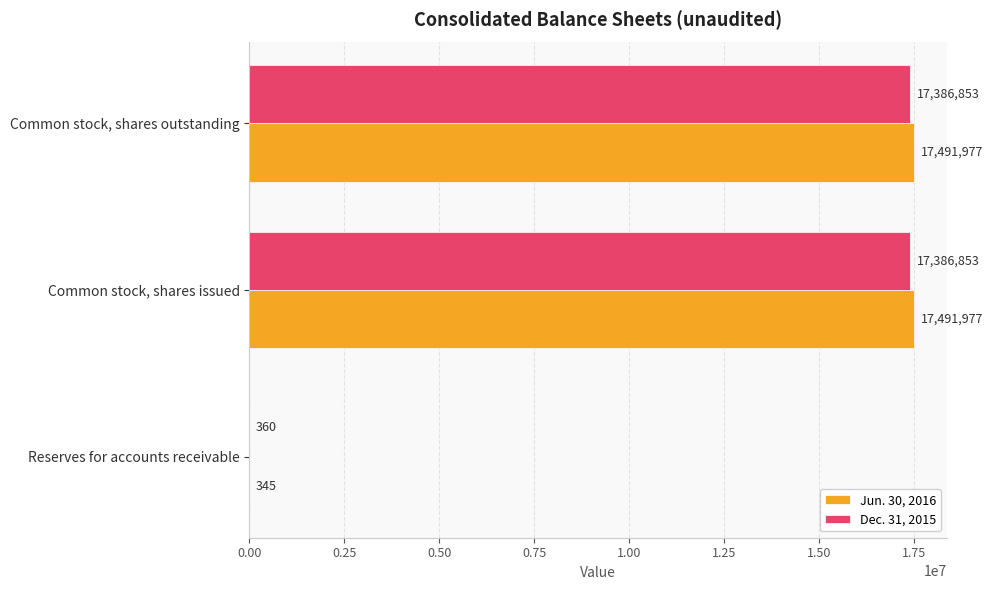

What are all the series names shown in the legend?

Jun. 30, 2016, Dec. 31, 2015